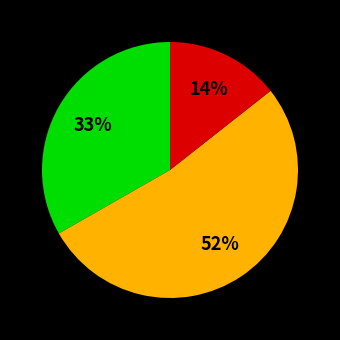

Count the number of slices in the pie.

3